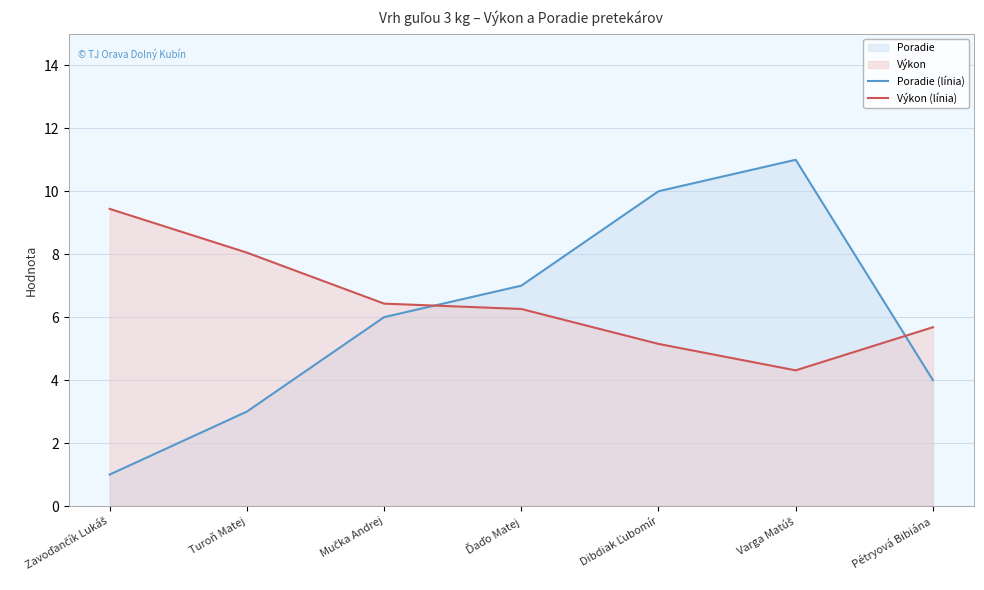

What position from the left is Turoň Matej?

2